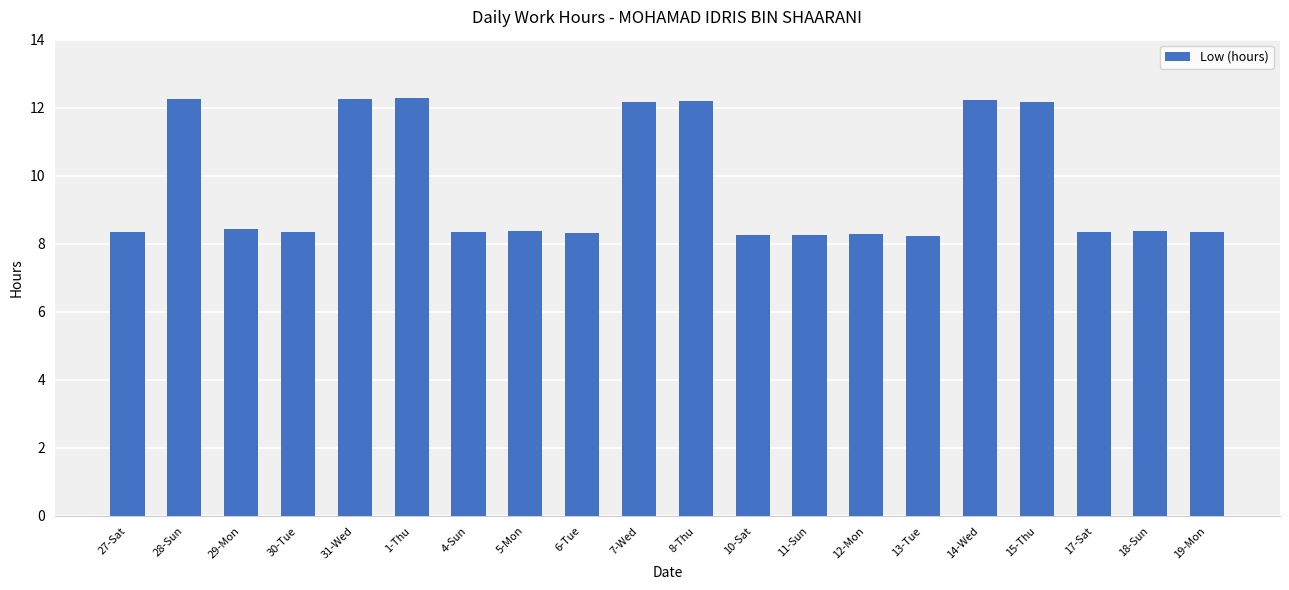

What is the smallest value displayed?

8.2